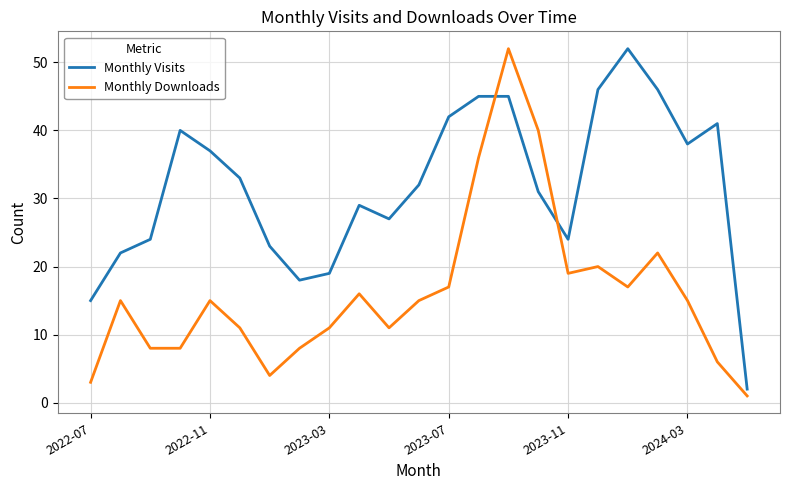

Which series has the largest total across all categories?

Monthly Visits